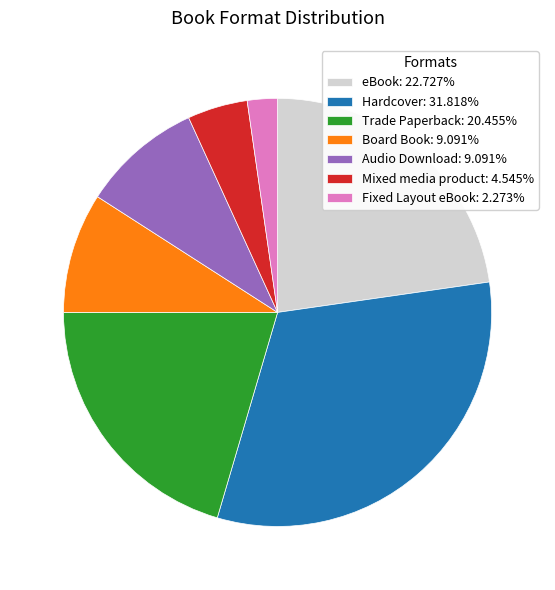

Which category has the biggest portion of the pie?

Hardcover